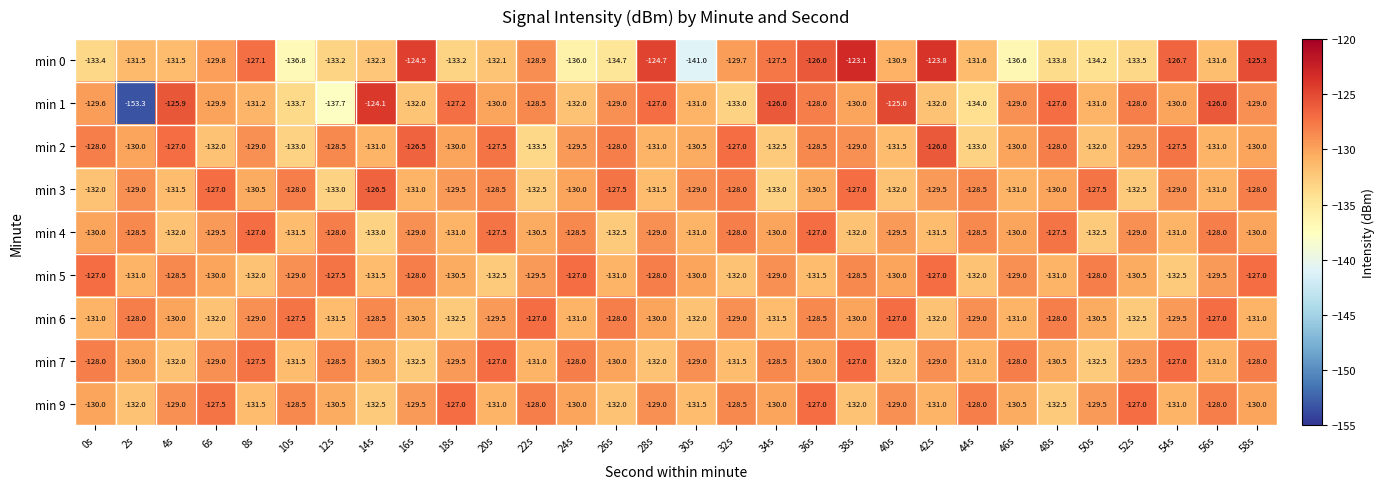

What is the total value across all series at 2s?

-1193.3